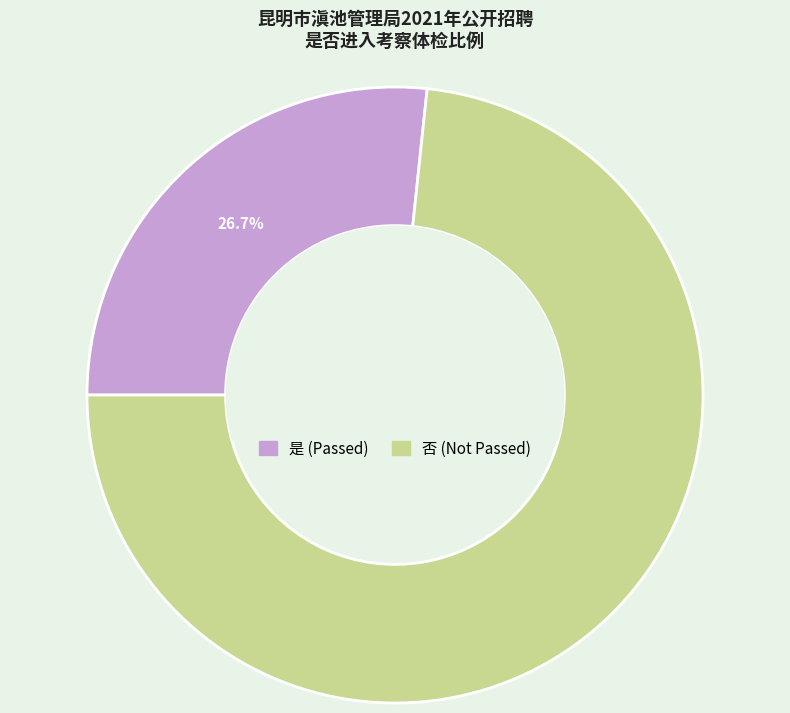

To the nearest percent, what is the average slice percentage?

50%